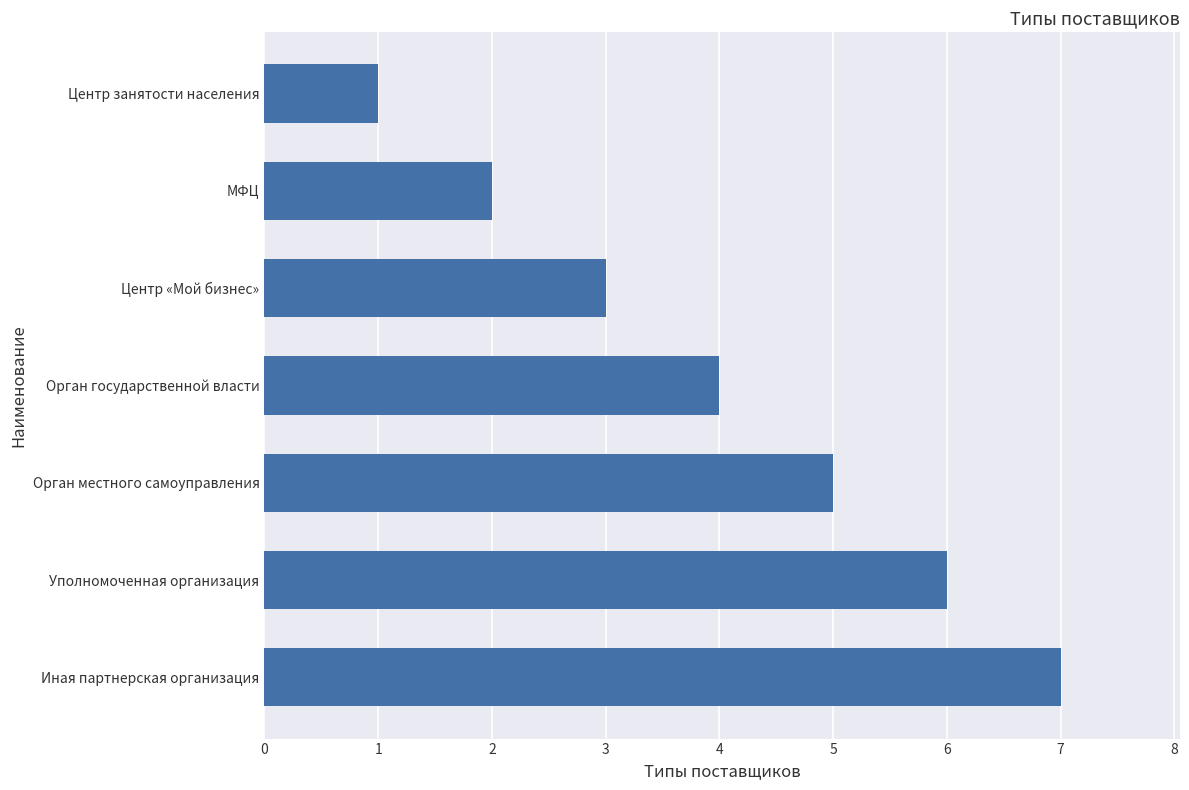

What is the sum of all values?

28